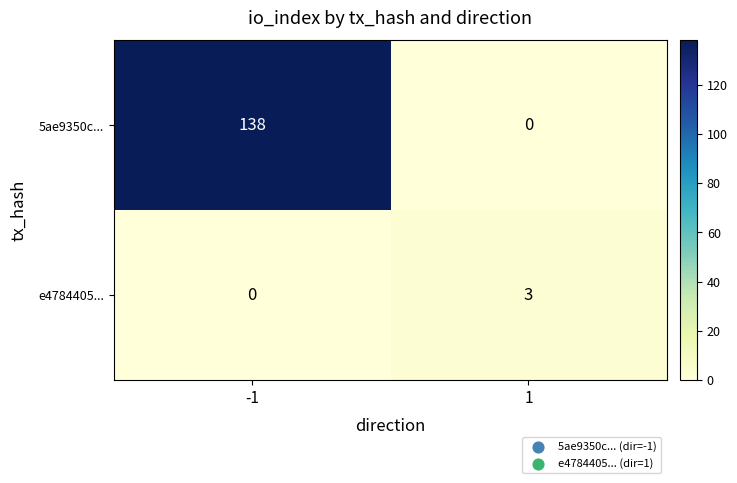

The e4784405... series shows 0 at -1. True or false?

True